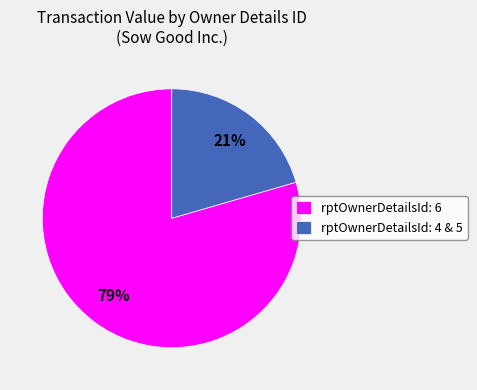

The rptOwnerDetailsId: 4 & 5 slice represents 21% of the pie. True or false?

True